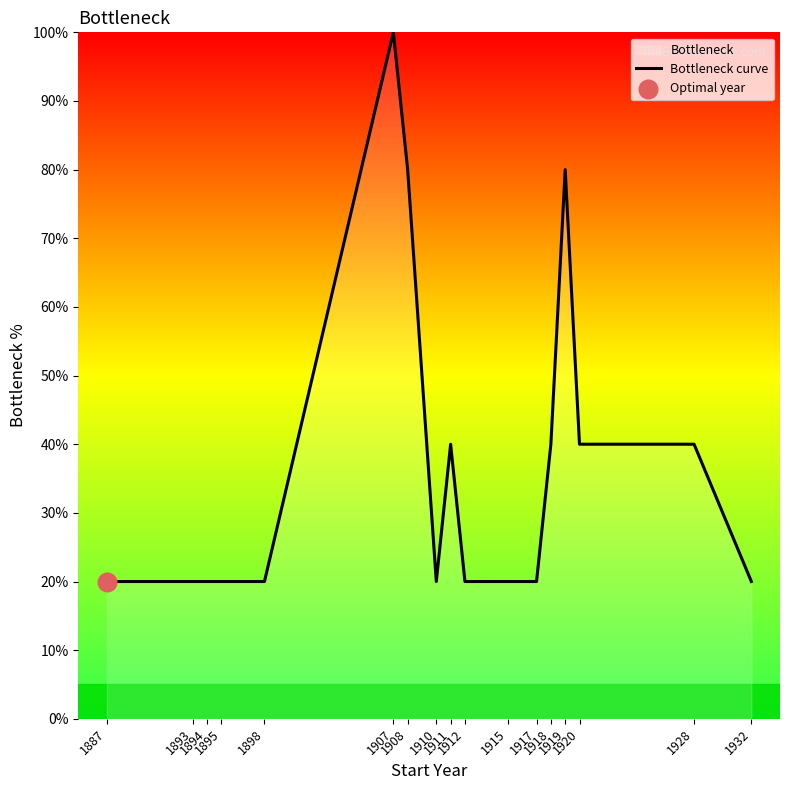

Approximately how many times larger is the value at 1911 compared to 1932?

2.0